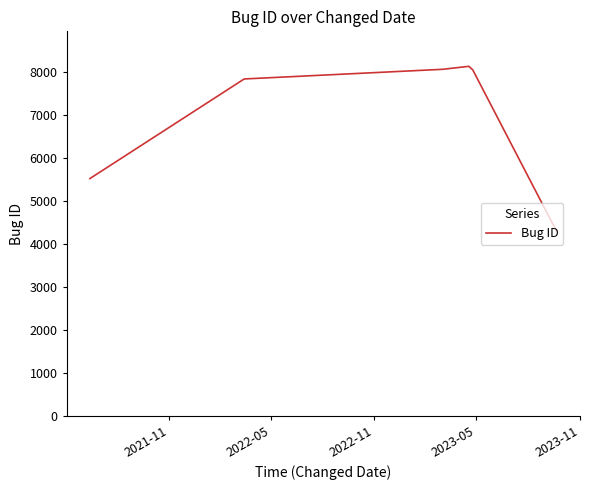

Is this an area chart (filled region under the line)?

No